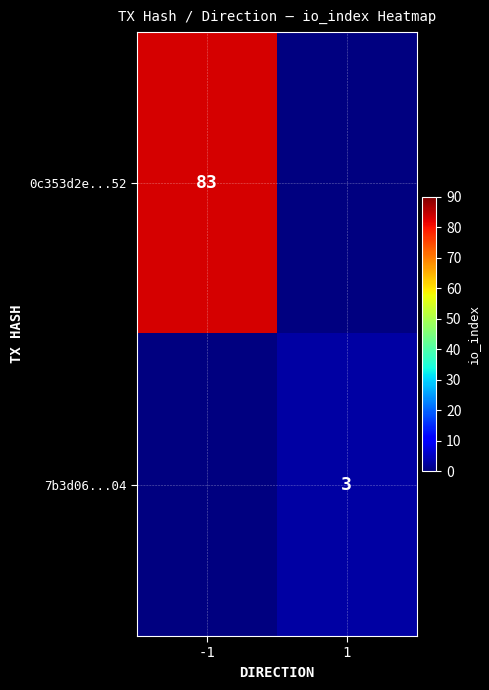

Is it true that 0c353d2e...52 equals 83 at -1?

True